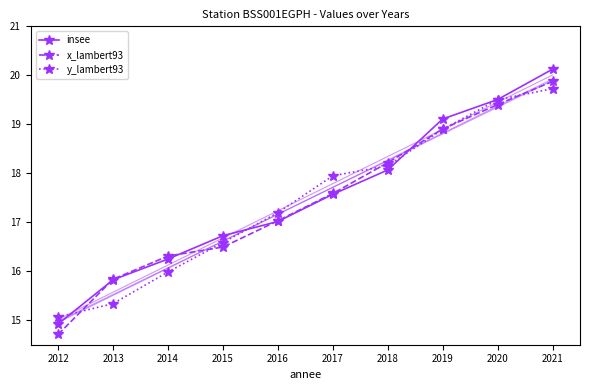

Count the number of data series in this chart.

3